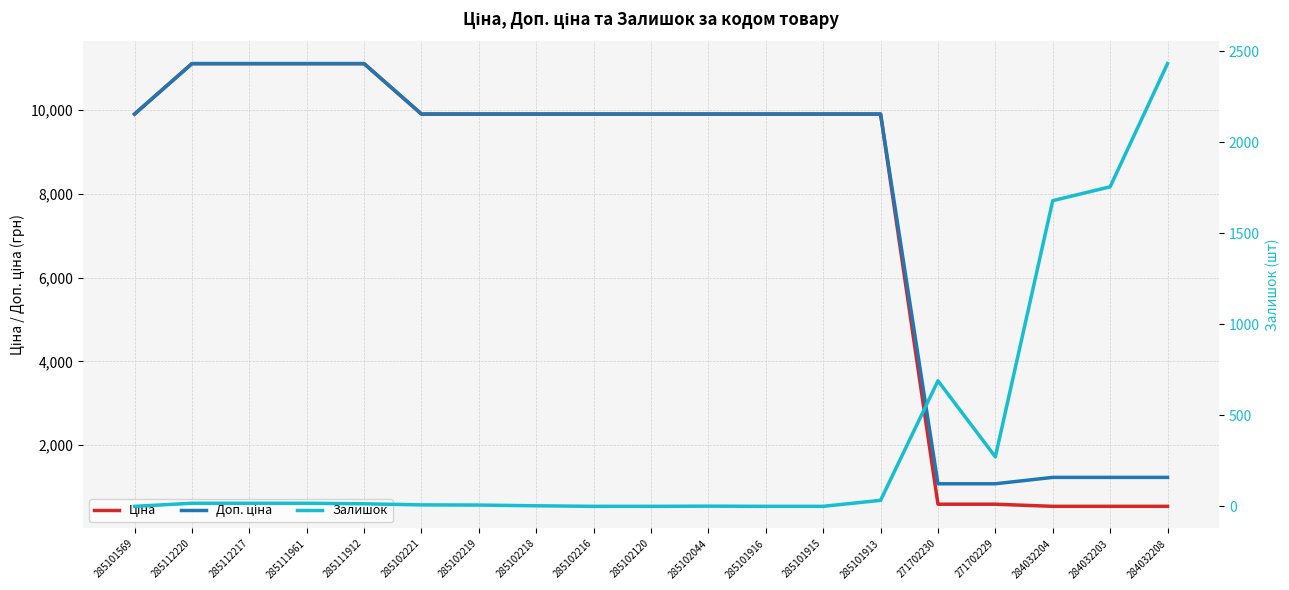

What is the approximate value of Доп. ціна at 285101569?

9908.5